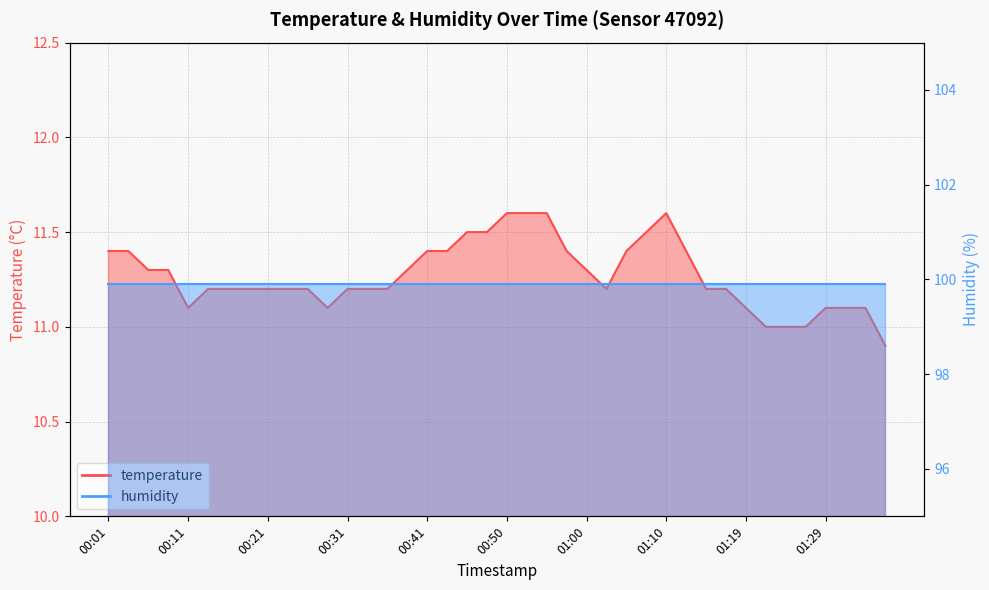

How many data points are less than 11?

1